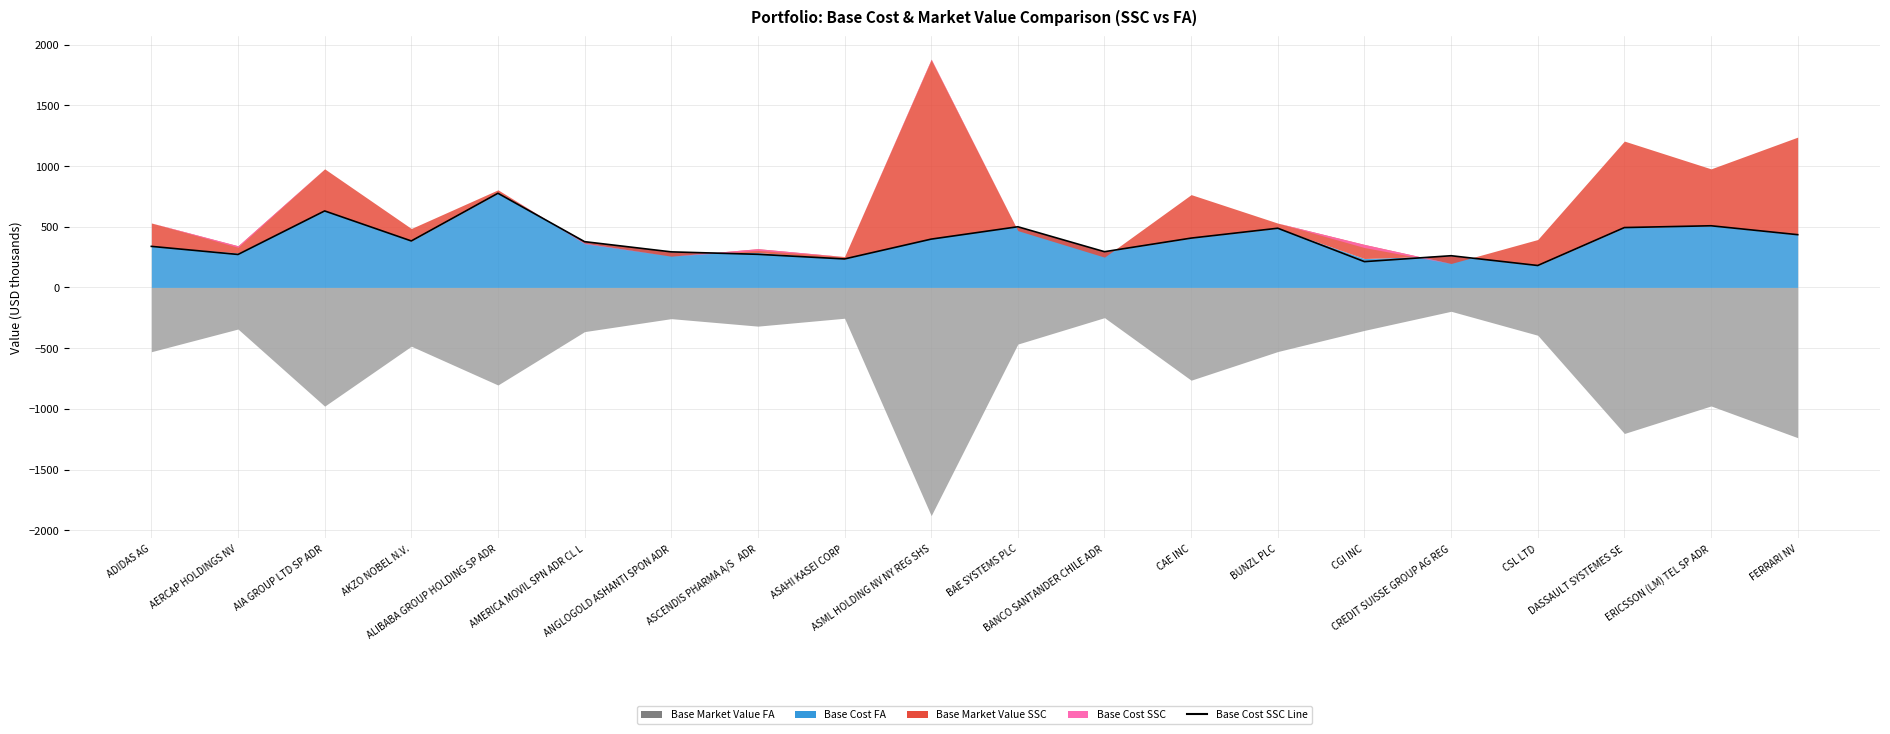

True or false: the data has more than 2 interior local peaks.

True